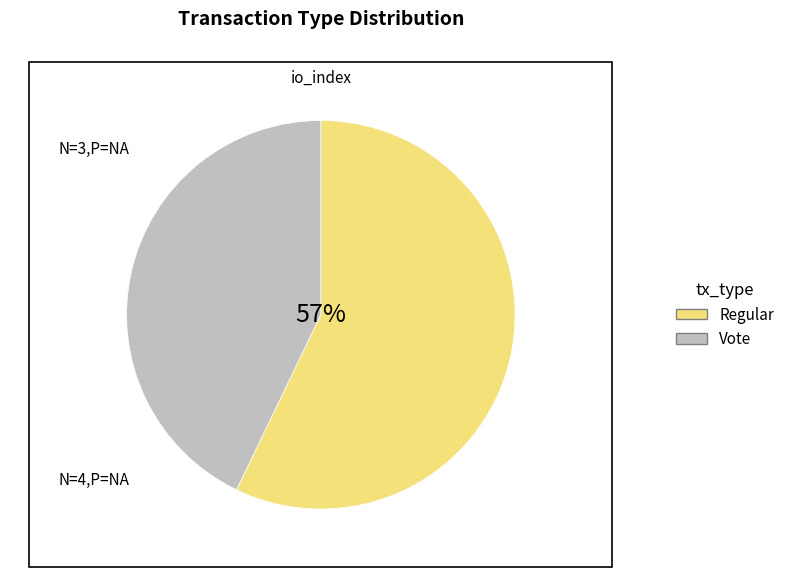

Do Vote and Regular together represent more than half of the pie?

Yes